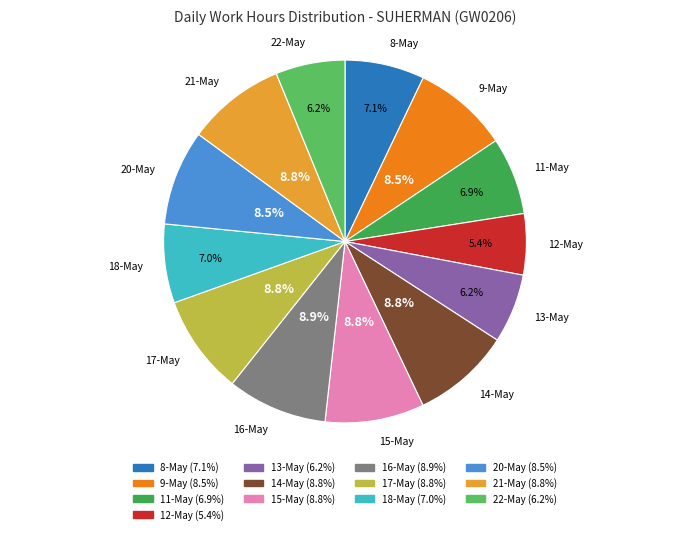

Which has a higher value, 20-May or 11-May?

20-May